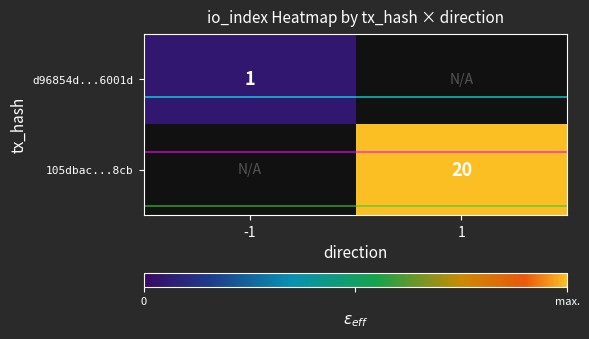

True or false: 105dbac...8cb has a value of 20 at 1.

True